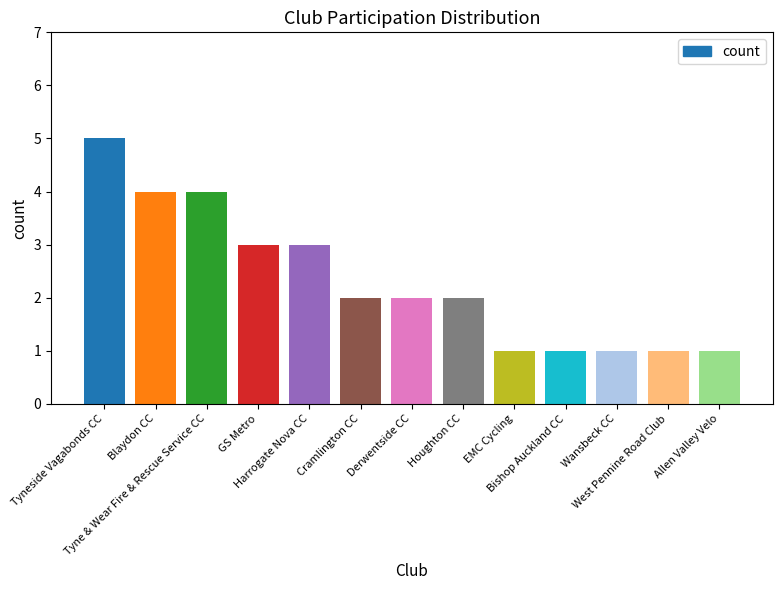

What is the difference between the maximum and minimum values?

4